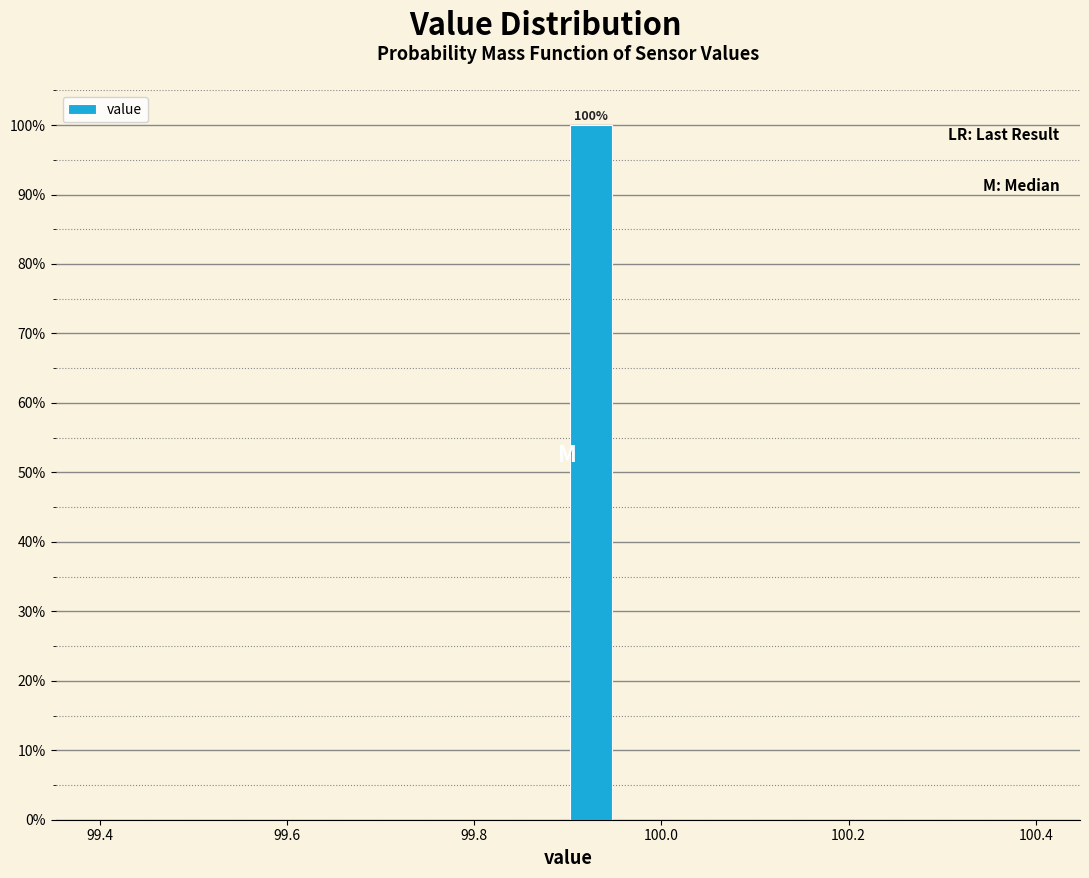

Around what value on the x-axis is the tallest bar? Give the approximate position of its centre, as read against the axis.

99.92